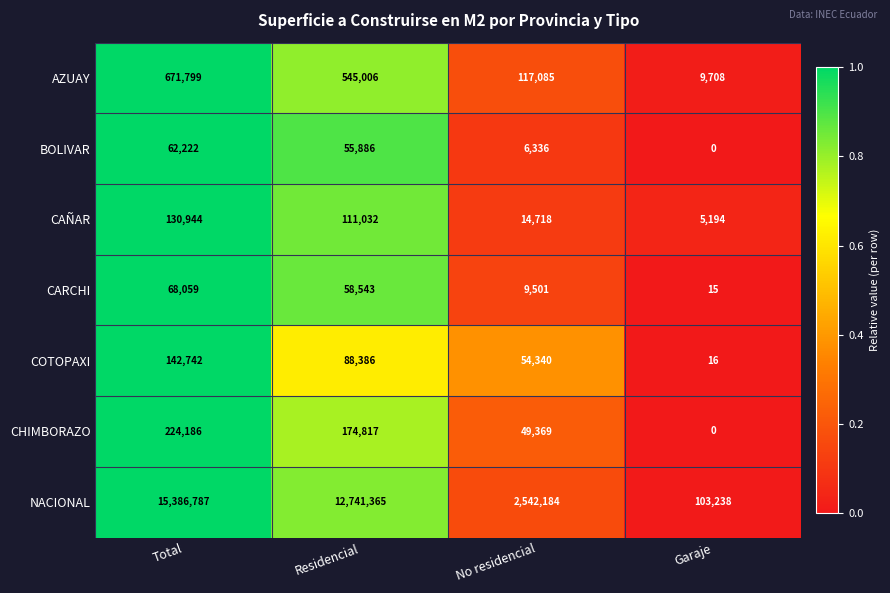

What is the sum of the CAÑAR values at Residencial and Garaje?

116226